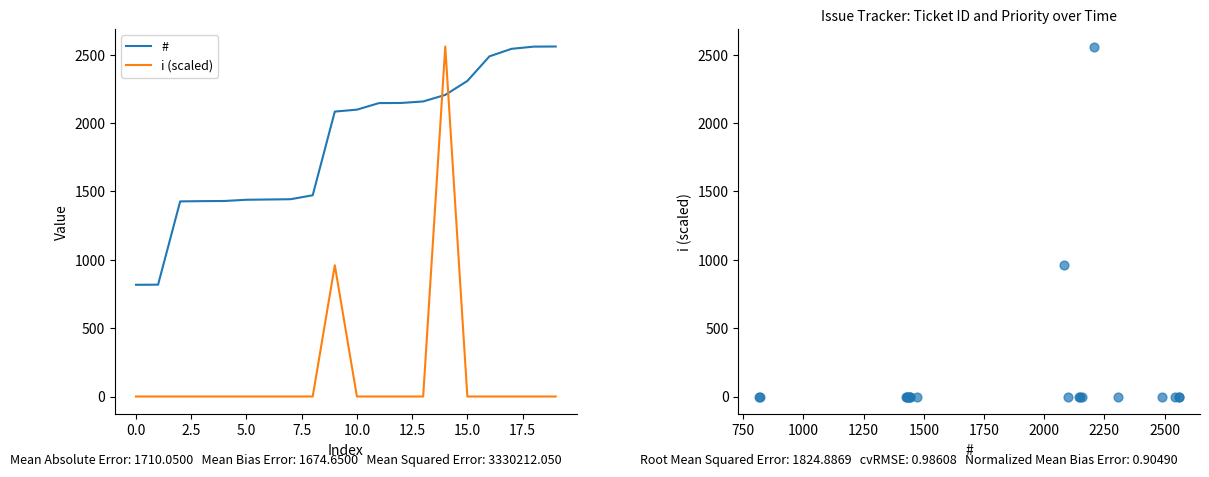

At how many categories does at least one series exceed 1756?

11